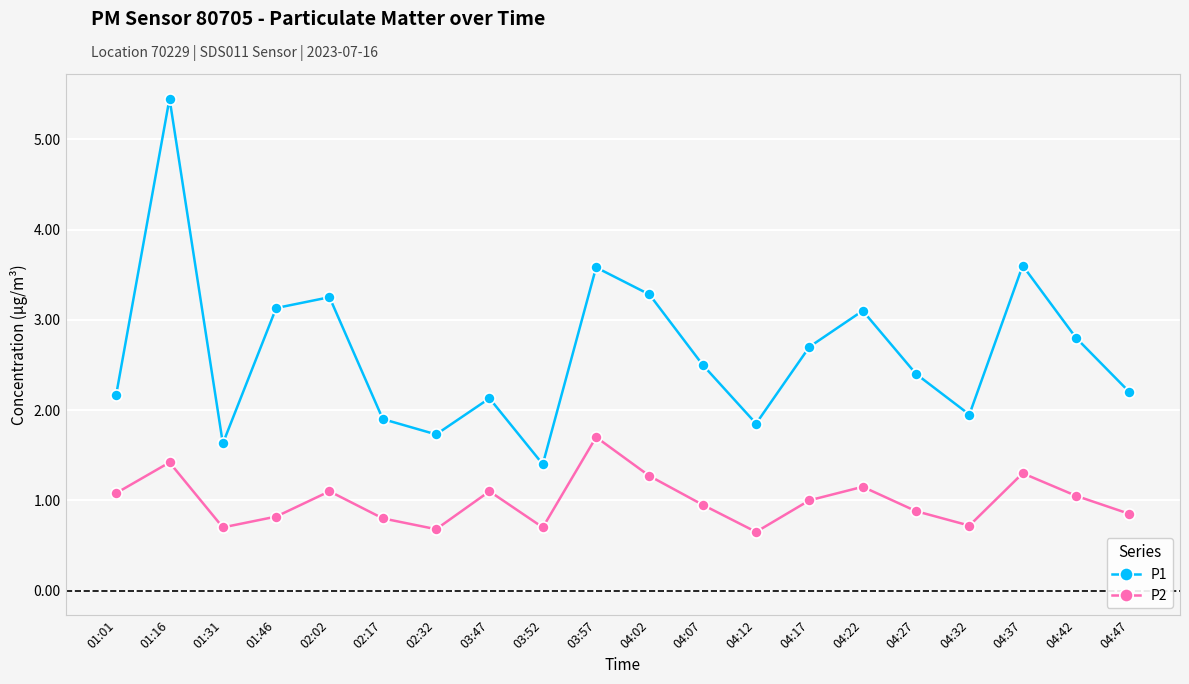

In P1, how many points are lower than both neighbors (excluding endpoints)?

5